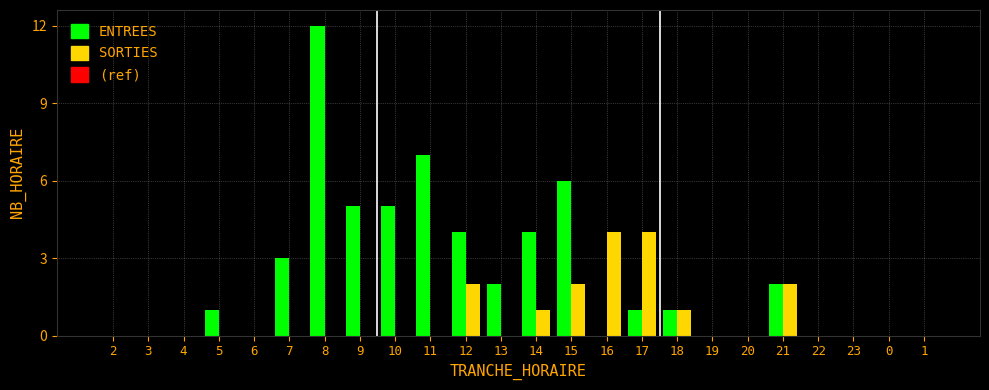

What value does the SORTIES series have at 16?

4